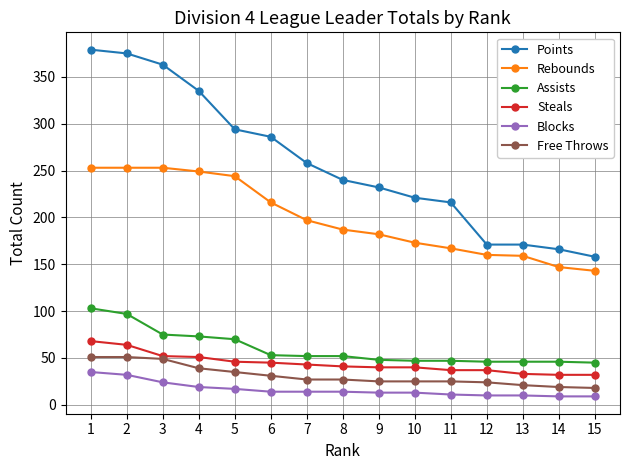

Between 10 and 14, which series saw the biggest shift?

Points